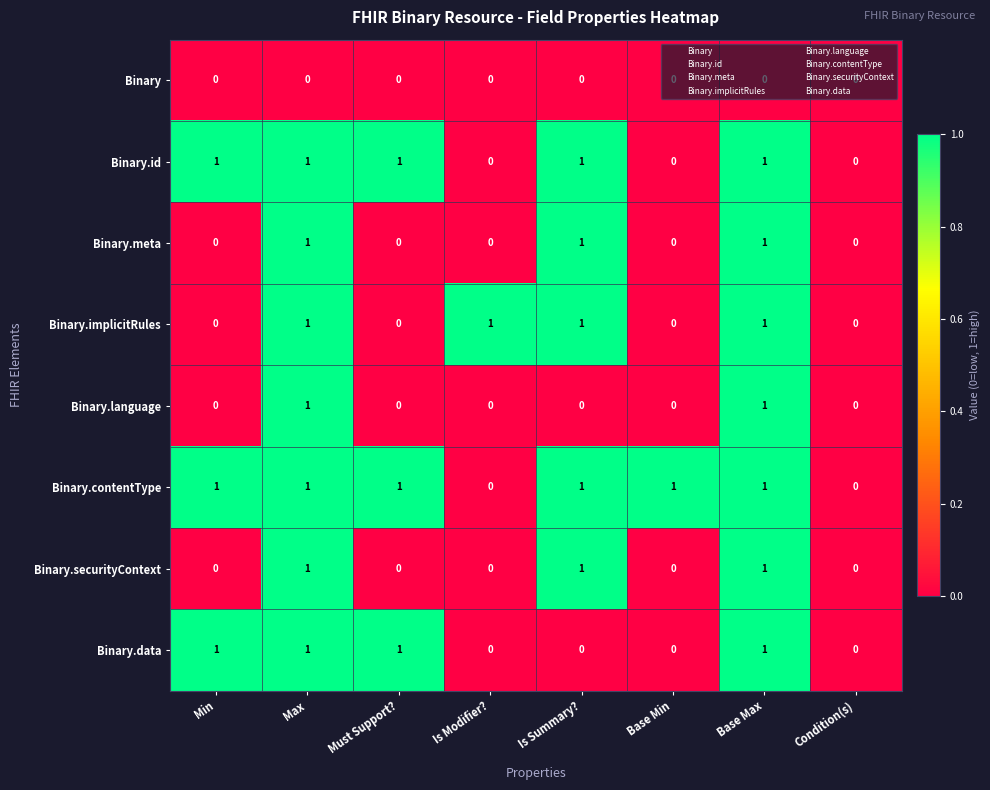

True or false: Binary.language has a value of 2 at Max.

False